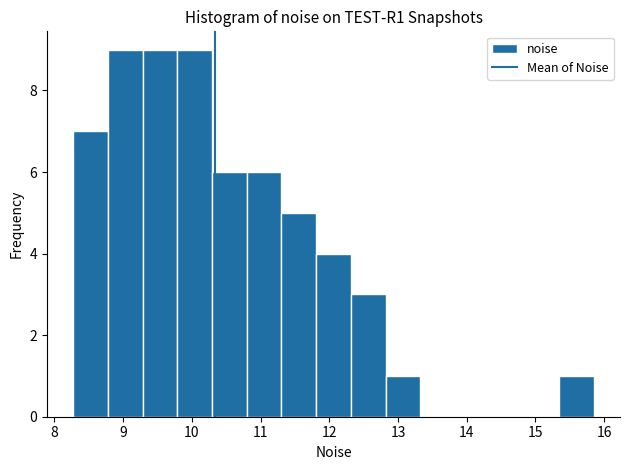

Reading left to right, list every bar in this chart as the range it spans on the x-axis followed by its height. Neither the bar edges nor the heights are printed on the chart, so give them approximately, as read against the axes.

8.3 to 8.8: 7
8.8 to 9.3: 9
9.3 to 9.8: 9
9.8 to 10.3: 9
10.3 to 10.8: 6
10.8 to 11.3: 6
11.3 to 11.8: 5
11.8 to 12.3: 4
12.3 to 12.8: 3
12.8 to 13.3: 1
13.3 to 13.8: 0
13.8 to 14.3: 0
14.3 to 14.8: 0
14.8 to 15.3: 0
15.3 to 15.9: 1